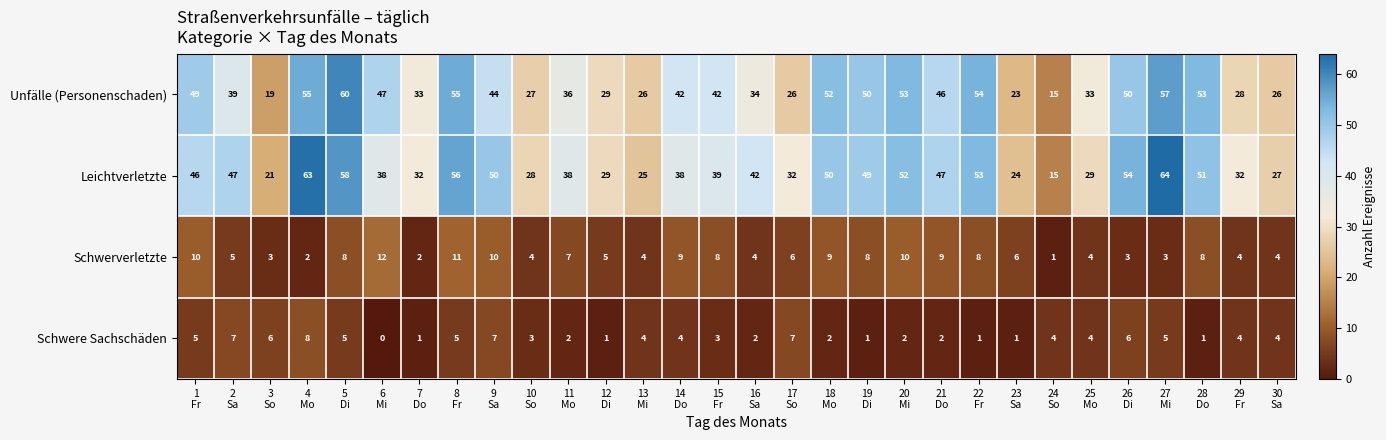

Which series has the largest range (max minus min)?

Leichtverletzte